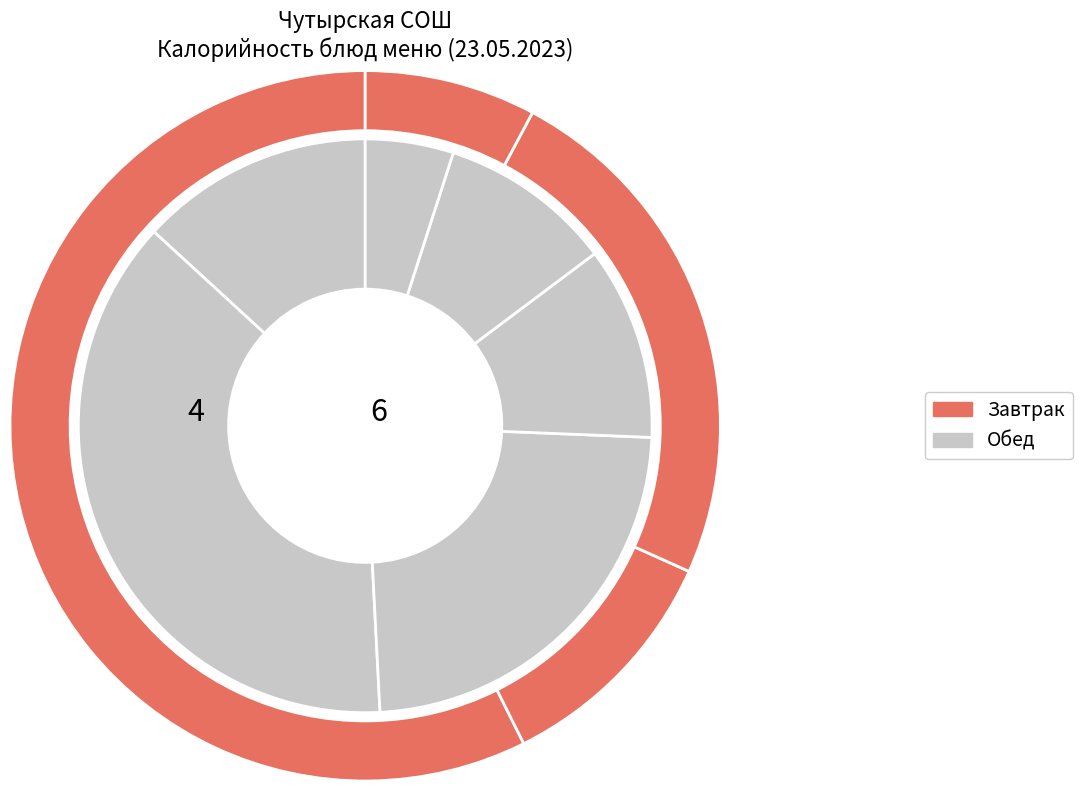

The Биточки из говядины slice represents 14% of the pie. True or false?

False